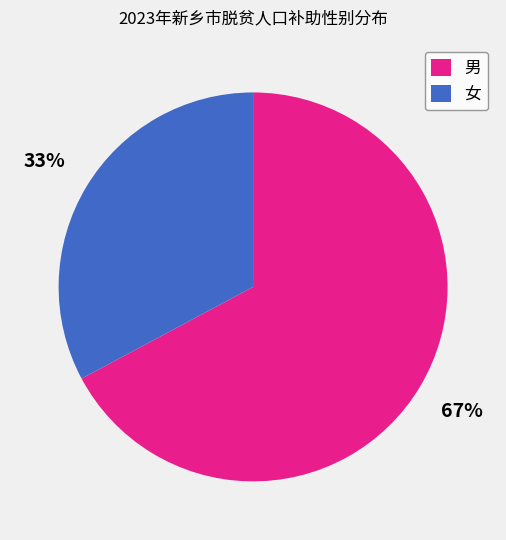

To the nearest percent, what is the difference between the largest and smallest slice percentages?

34%